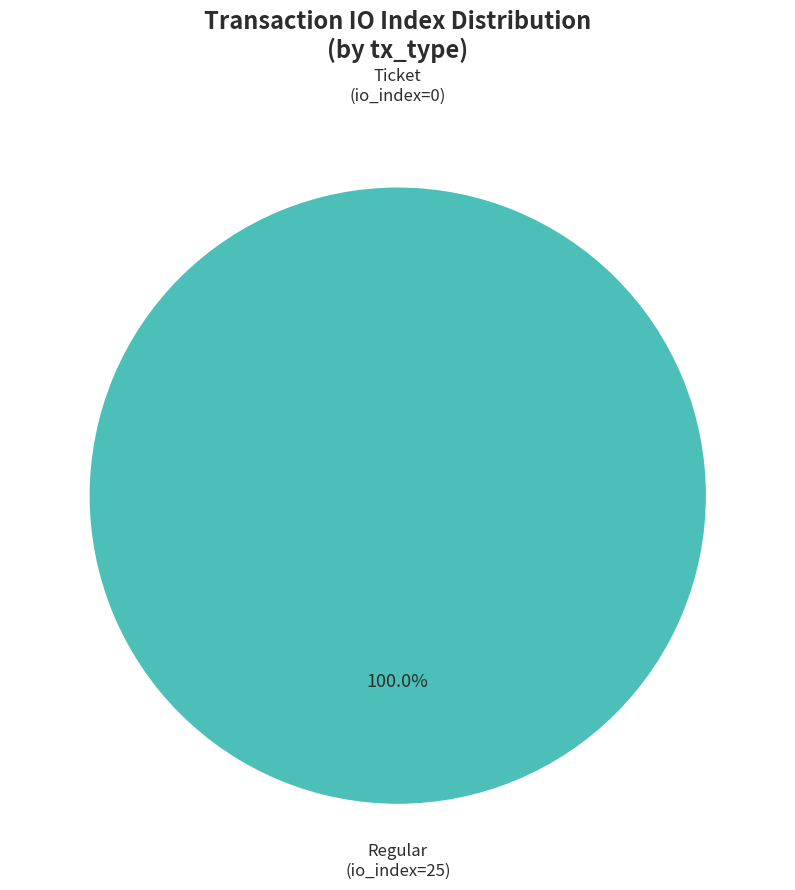

Which slice is the smallest?

Ticket (io_index=0)